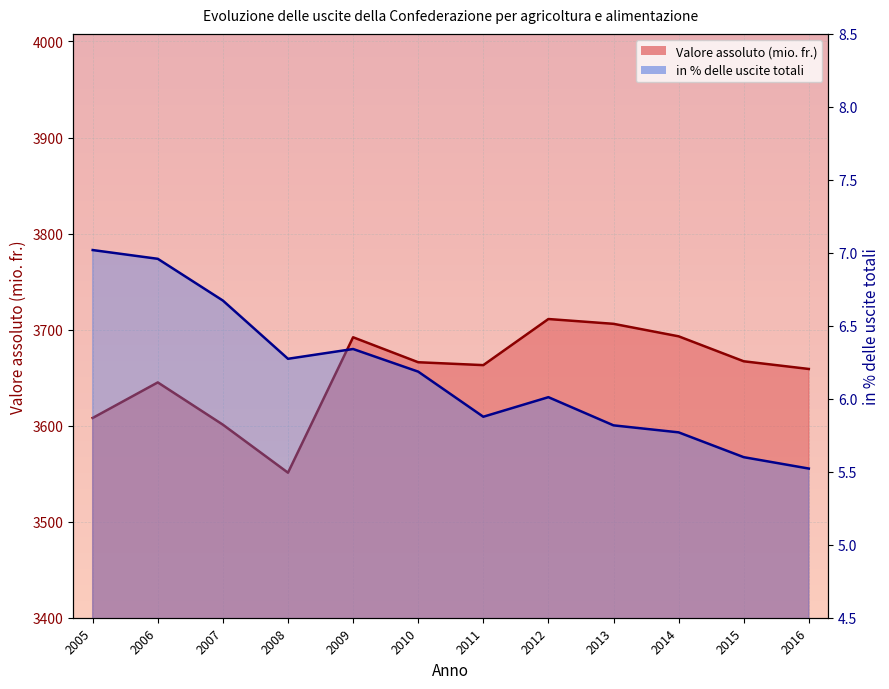

What is the sum of the Valore assoluto (mio. fr.) values at 2010 and 2015?

7333.0